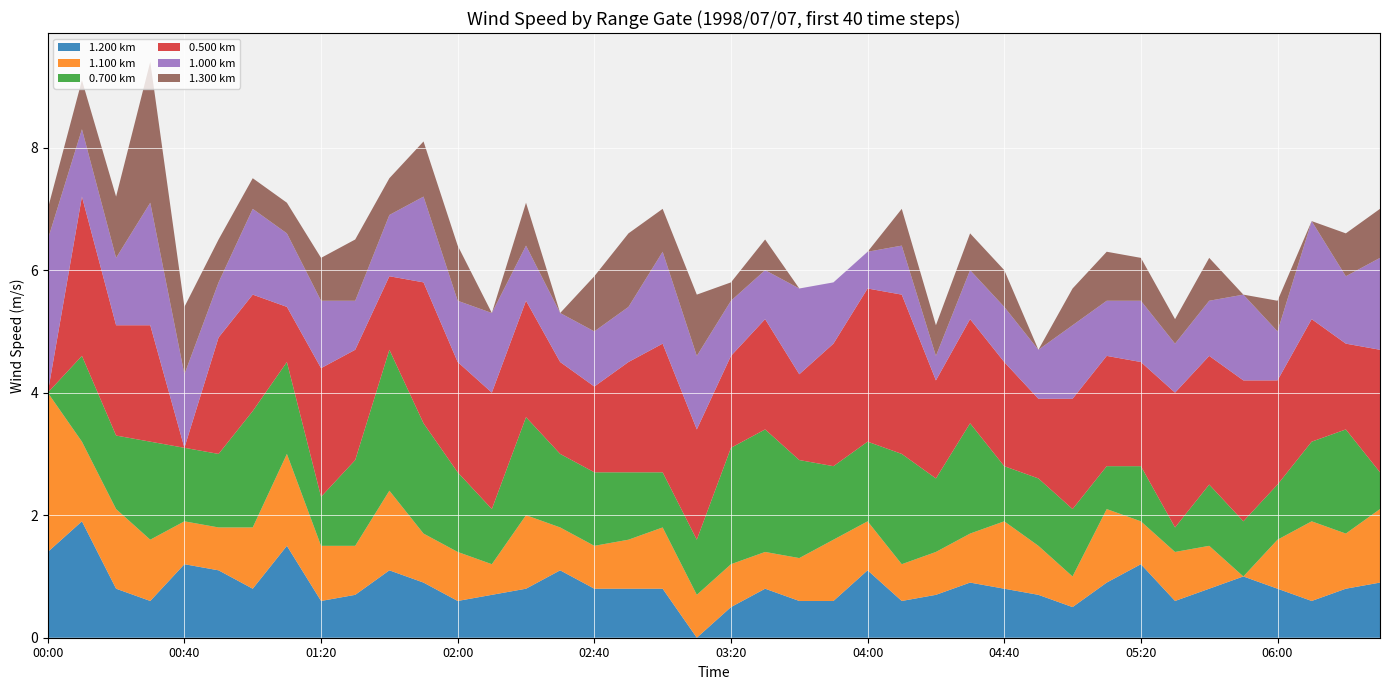

Reading right to left, what are all the values shown in this chart?

1.200 km: 0.9	0.8	0.6	0.8	1.0	0.8	0.6	1.2	0.9	0.5	0.7	0.8	0.9	0.7	0.6	1.1	0.6	0.6	0.8	0.5	0.0	0.8	0.8	0.8	1.1	0.8	0.7	0.6	0.9	1.1	0.7	0.6	1.5	0.8	1.1	1.2	0.6	0.8	1.9	1.4
1.100 km: 1.2	0.9	1.3	0.8	0.0	0.7	0.8	0.7	1.2	0.5	0.8	1.1	0.8	0.7	0.6	0.8	1.0	0.7	0.6	0.7	0.7	1.0	0.8	0.7	0.7	1.2	0.5	0.8	0.8	1.3	0.8	0.9	1.5	1.0	0.7	0.7	1.0	1.3	1.3	2.6
0.700 km: 0.6	1.7	1.3	0.9	0.9	1.0	0.4	0.9	0.7	1.1	1.1	0.9	1.8	1.2	1.8	1.3	1.2	1.6	2.0	1.9	0.9	0.9	1.1	1.2	1.2	1.6	0.9	1.3	1.8	2.3	1.4	0.8	1.5	1.9	1.2	1.2	1.6	1.2	1.4	0.0
0.500 km: 2.0	1.4	2.0	1.7	2.3	2.1	2.2	1.7	1.8	1.8	1.3	1.7	1.7	1.6	2.6	2.5	2.0	1.4	1.8	1.5	1.8	2.1	1.8	1.4	1.5	1.9	1.9	1.8	2.3	1.2	1.8	2.1	0.9	1.9	1.9	0.0	1.9	1.8	2.6	0.0
1.000 km: 1.5	1.1	1.6	0.8	1.4	0.9	0.8	1.0	0.9	1.2	0.8	0.9	0.8	0.4	0.8	0.6	1.0	1.4	0.8	0.9	1.2	1.5	0.9	0.9	0.8	0.9	1.3	1.0	1.4	1.0	0.8	1.1	1.2	1.4	0.9	1.2	2.0	1.1	1.1	2.5
1.300 km: 0.8	0.7	0.0	0.5	0.0	0.7	0.4	0.7	0.8	0.6	0.0	0.6	0.6	0.5	0.6	0.0	0.0	0.0	0.5	0.3	1.0	0.7	1.2	0.9	0.0	0.7	0.0	0.9	0.9	0.6	1.0	0.7	0.5	0.5	0.7	1.1	2.3	1.0	0.8	0.5